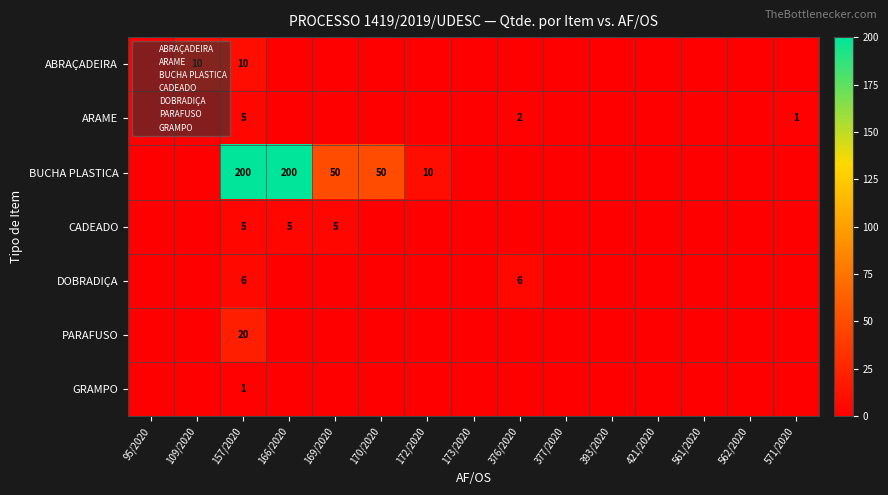

What is the sum of the PARAFUSO values at 157/2020 and 170/2020?

20